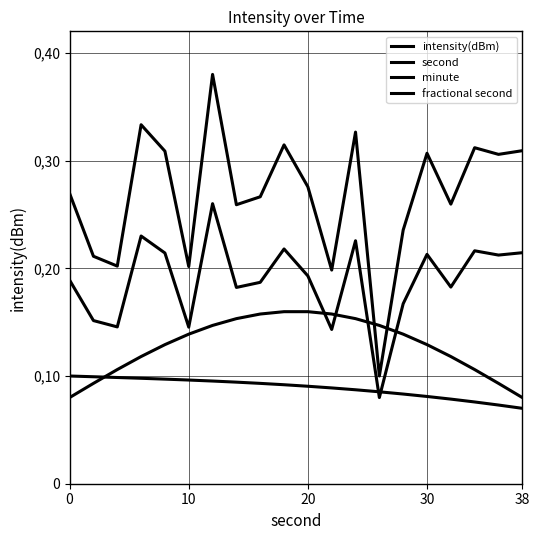

How many interior local valleys does the second series have?

7